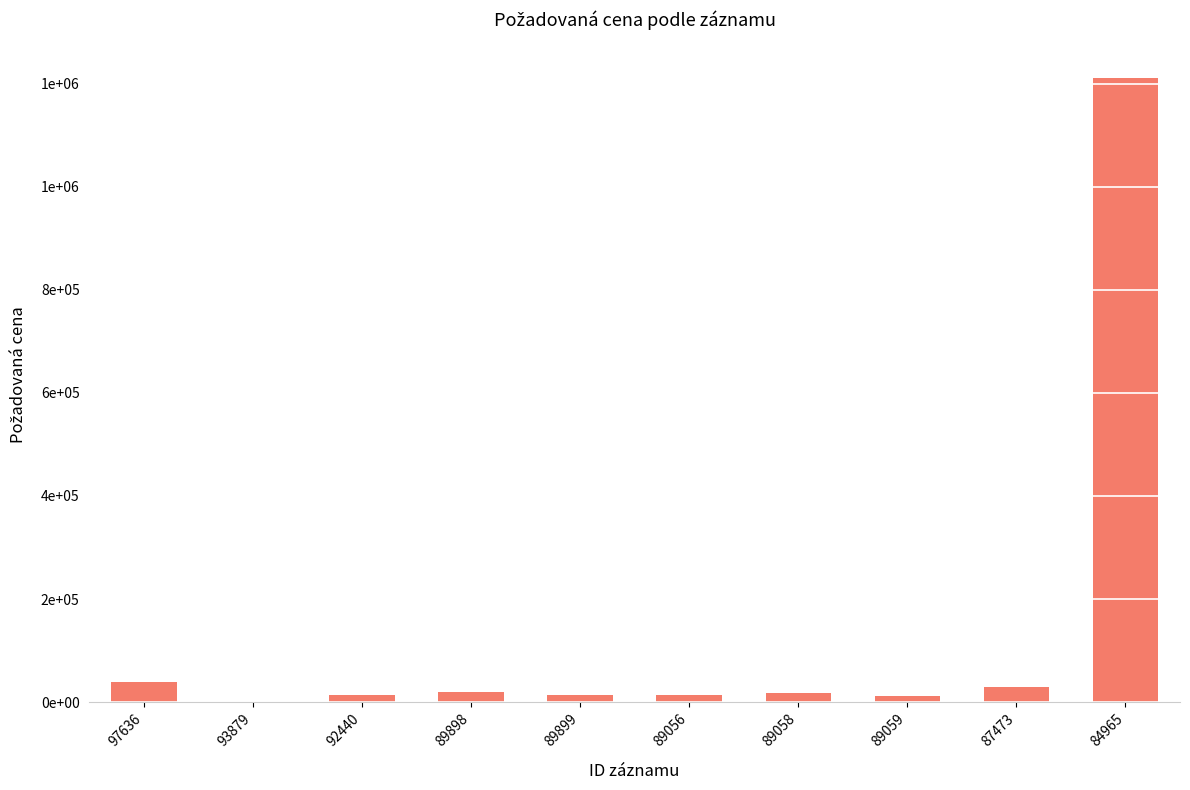

Rank the categories by value from lowest to highest.

93879, 89059, 89056, 92440, 89899, 89058, 89898, 87473, 97636, 84965